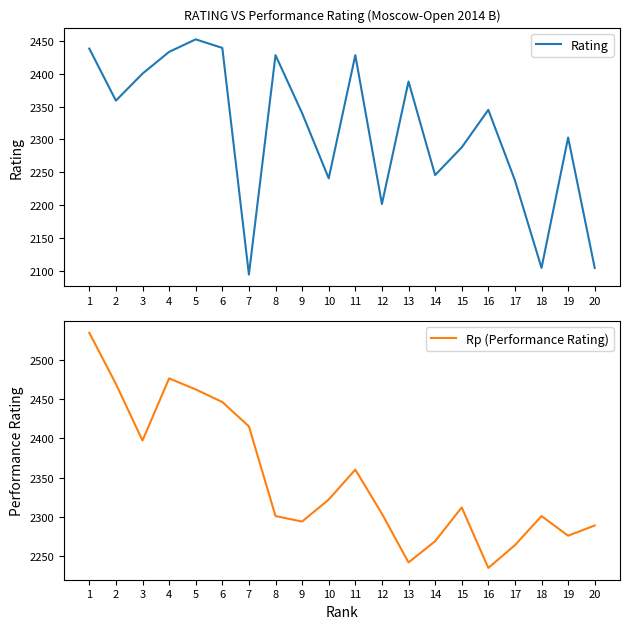

How many intersections are there between Rp (Performance Rating) and Rating?

12